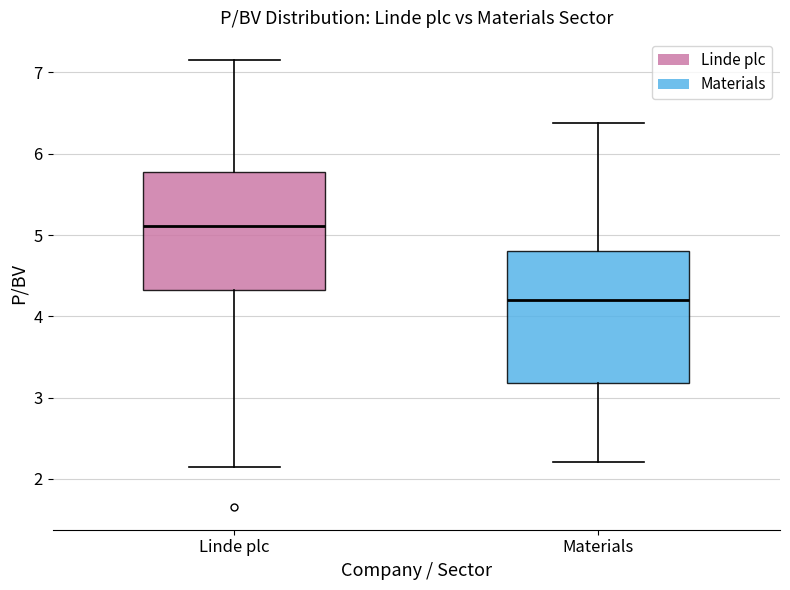

Reading left to right, read every box against the y-axis: the position of its median line, the range the box covers, and the ends of its whiskers. The values are not printed on the chart, so give them approximately, as read against the axis.

Linde plc: median 5.1, box 4.3 to 5.8, whiskers 2.2 to 7.2
Materials: median 4.2, box 3.2 to 4.8, whiskers 2.2 to 6.4